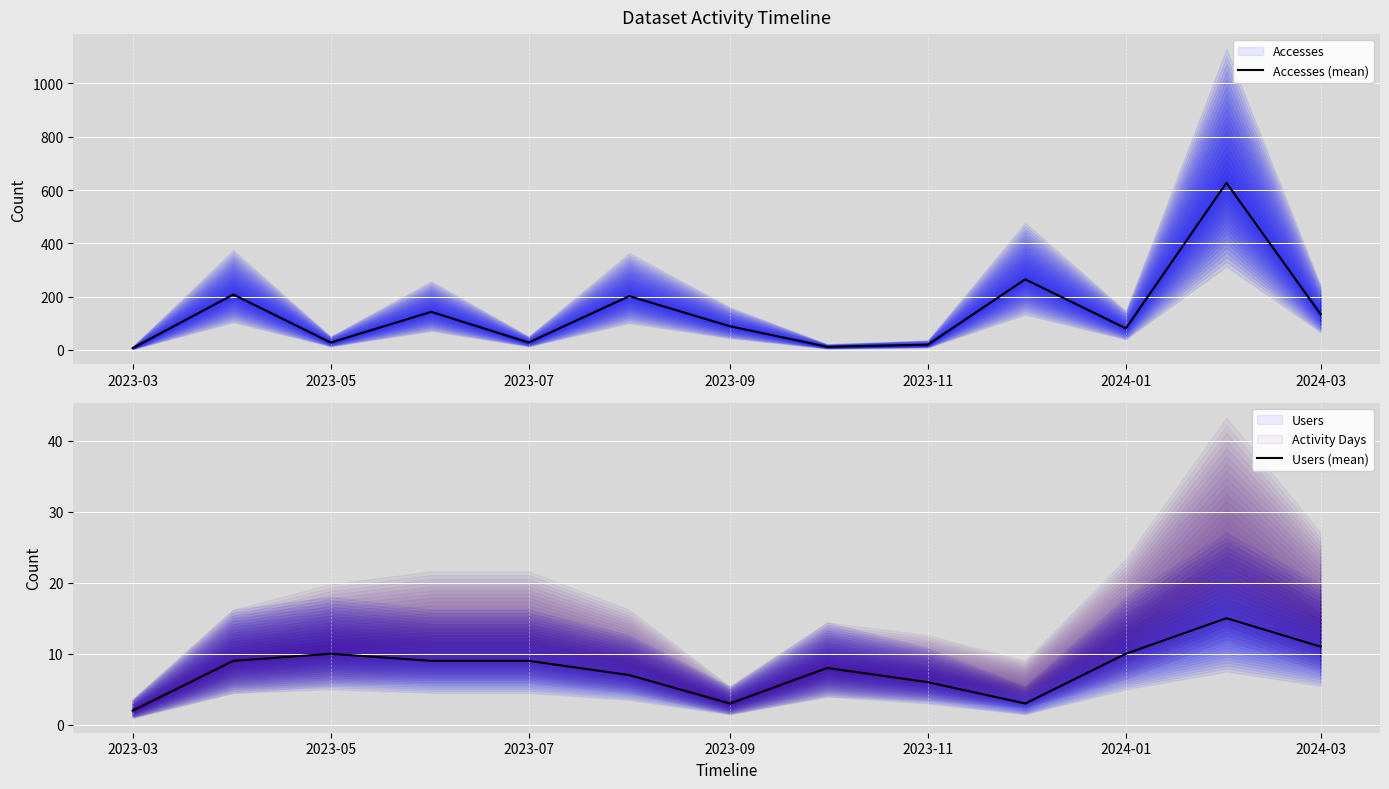

The Users (mean) series shows 11 at 2024-03. True or false?

True